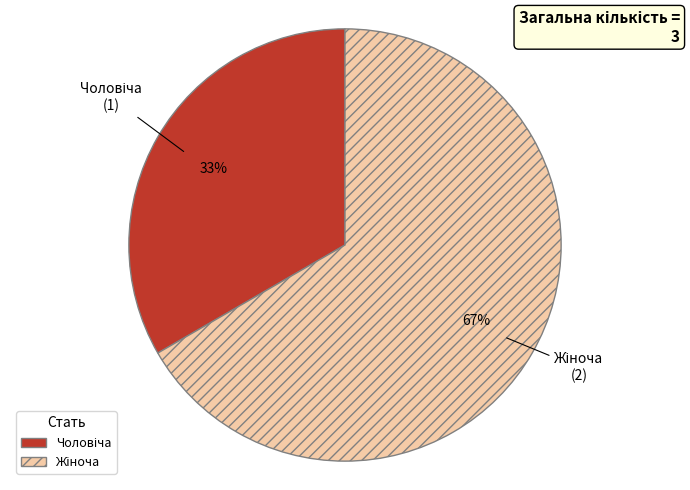

Is there any slice that represents more than half of the pie?

Yes